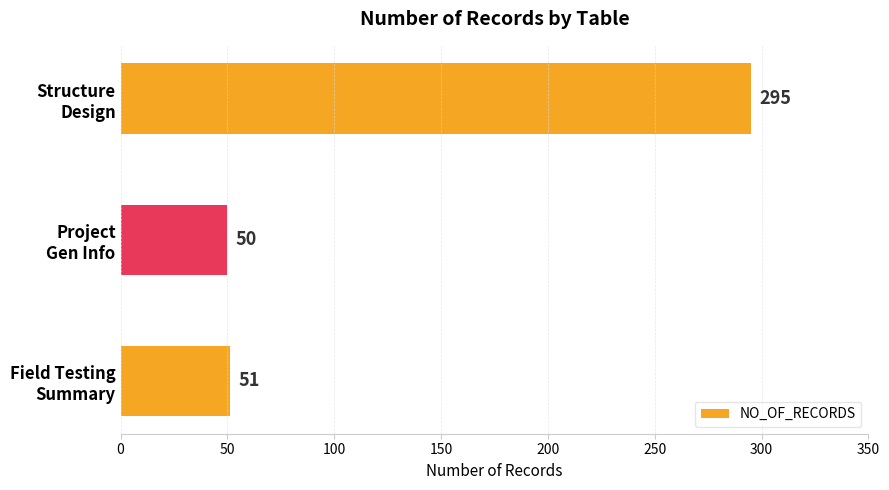

What is the difference between the maximum and minimum values?

245